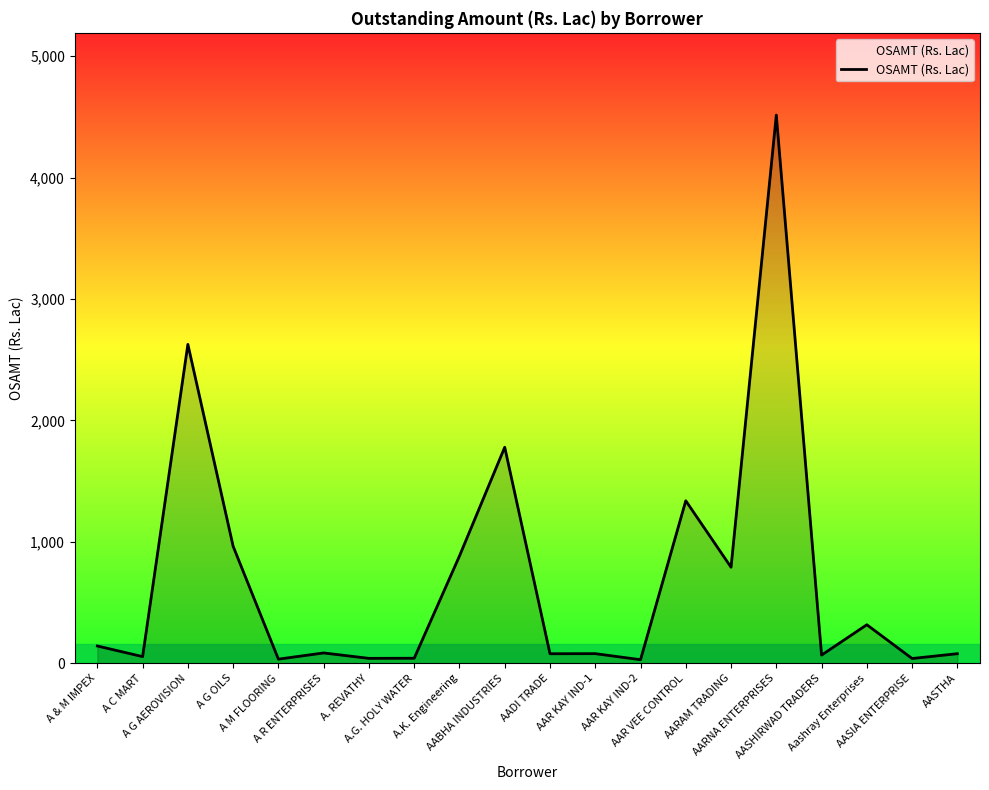

What is the difference between the maximum and minimum values?

4485.6